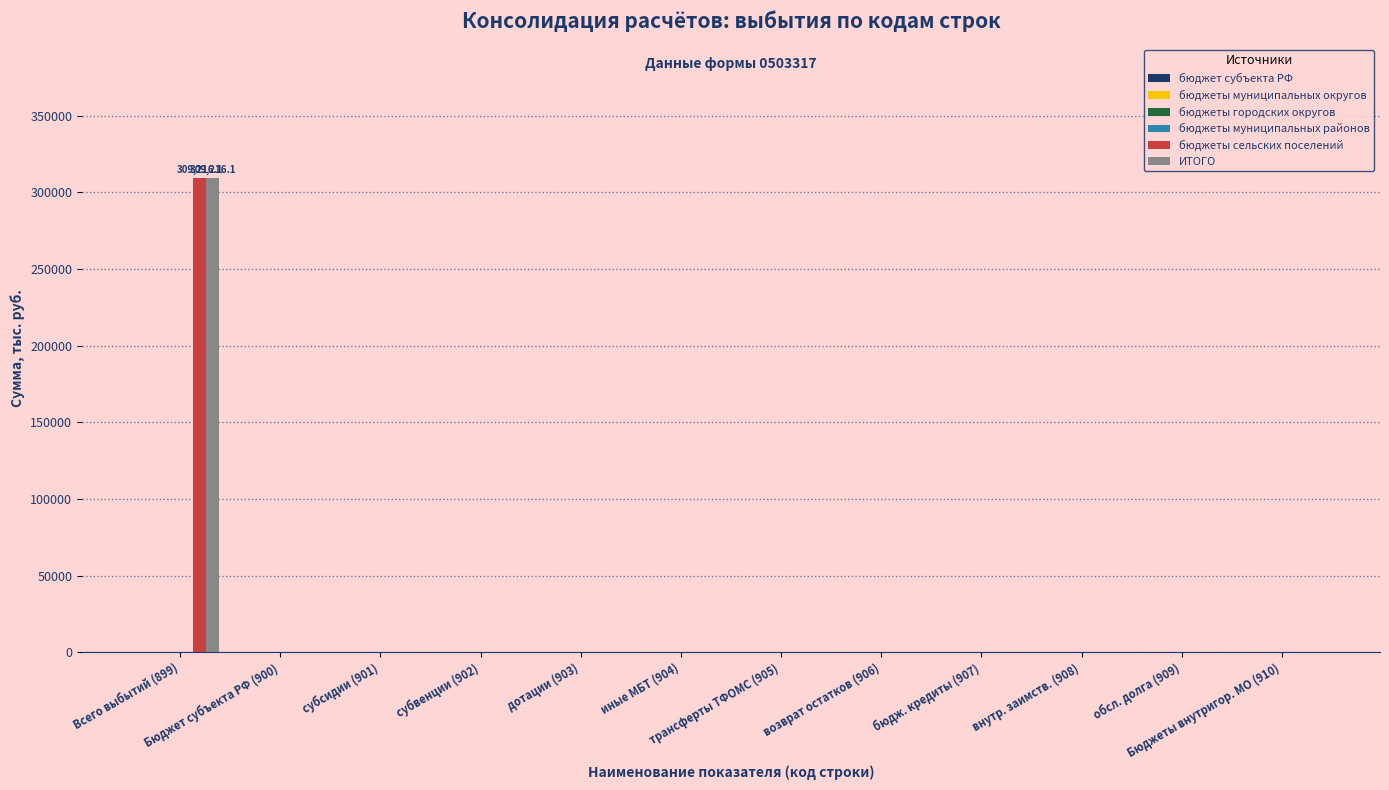

What is the sum of all бюджеты сельских поселений values?

309216.1